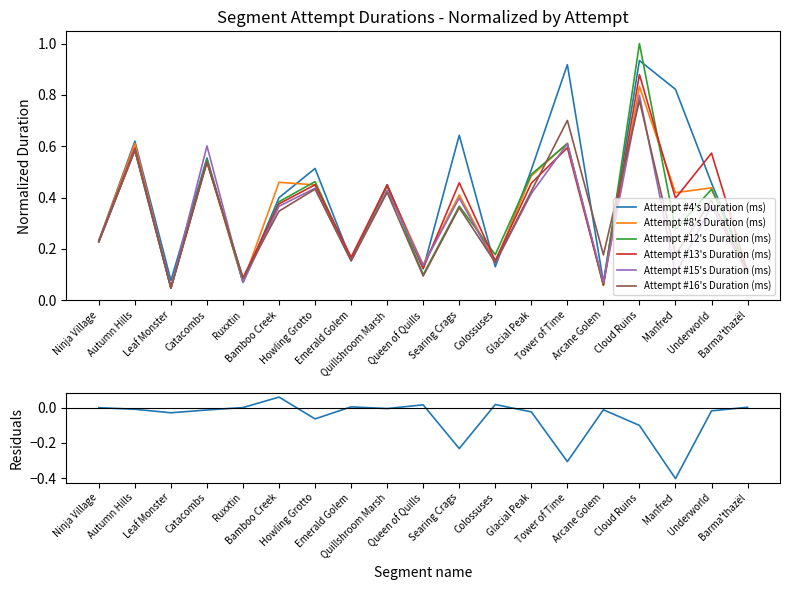

Which series ends up on top after the final intersection of Attempt #12's Duration (ms) and Attempt #16's Duration (ms)?

Attempt #12's Duration (ms)